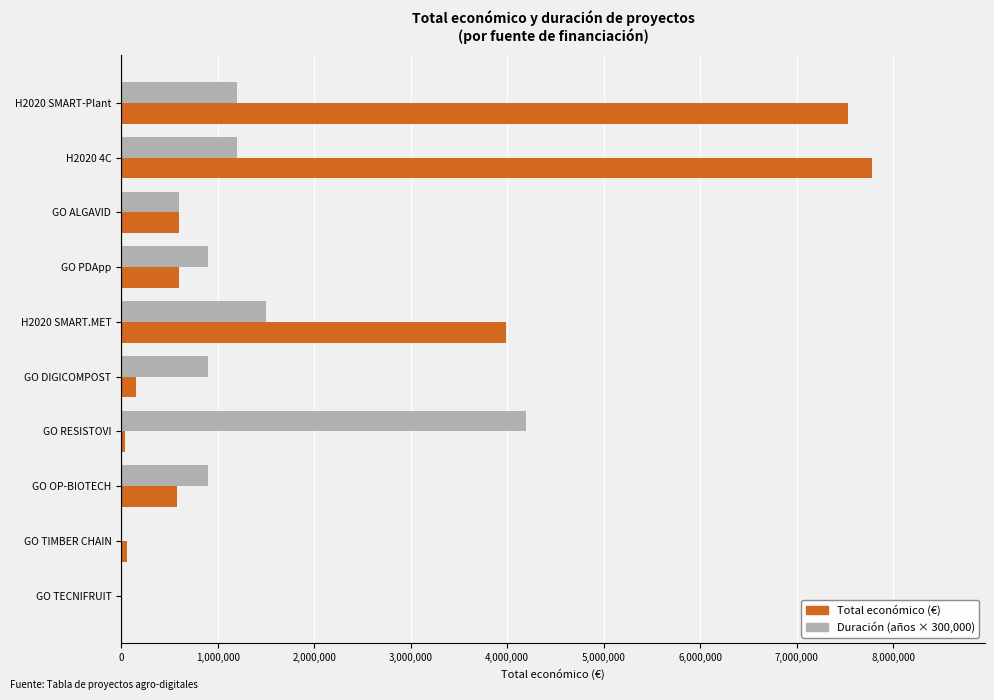

Which series changed the most between H2020 4C and GO PDApp?

Total económico (€)